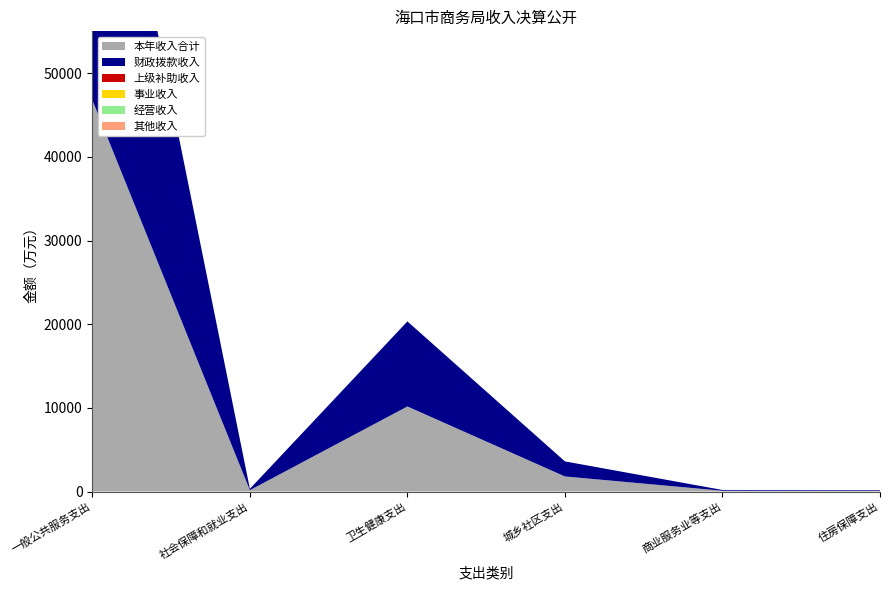

Reading left to right, extract all data points from this chart.

本年收入合计: 一般公共服务支出=46780.6	社会保障和就业支出=160.6	卫生健康支出=10165.2	城乡社区支出=1800.0	商业服务业等支出=92.2	住房保障支出=78.7
财政拨款收入: 一般公共服务支出=46780.6	社会保障和就业支出=160.6	卫生健康支出=10165.2	城乡社区支出=1800.0	商业服务业等支出=92.2	住房保障支出=78.7
上级补助收入: 一般公共服务支出=0.0	社会保障和就业支出=0.0	卫生健康支出=0.0	城乡社区支出=0.0	商业服务业等支出=0.0	住房保障支出=0.0
事业收入: 一般公共服务支出=0.0	社会保障和就业支出=0.0	卫生健康支出=0.0	城乡社区支出=0.0	商业服务业等支出=0.0	住房保障支出=0.0
经营收入: 一般公共服务支出=0.0	社会保障和就业支出=0.0	卫生健康支出=0.0	城乡社区支出=0.0	商业服务业等支出=0.0	住房保障支出=0.0
其他收入: 一般公共服务支出=0.0	社会保障和就业支出=0.0	卫生健康支出=0.0	城乡社区支出=0.0	商业服务业等支出=0.0	住房保障支出=0.0